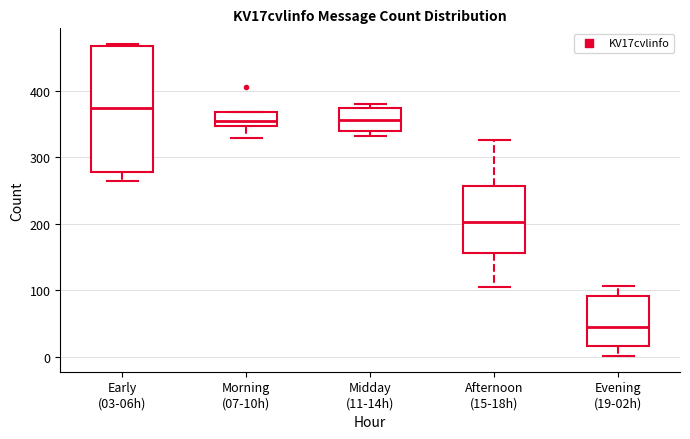

Reading left to right, transcribe this box plot: for each box, give where its median line is, the range the box spans, and where its two whiskers end, as read against the y-axis. The values are not printed on the chart, so give them approximately, as read against the axis.

Early (03-06h): median 370, box 280 to 470, whiskers 260 to 470
Morning (07-10h): median 350 (just above the box's lower edge), box 350 to 370, whiskers 330 to 370
Midday (11-14h): median 360, box 340 to 370, whiskers 330 to 380
Afternoon (15-18h): median 200, box 160 to 260, whiskers 110 to 330
Evening (19-02h): median 40, box 20 to 90, whiskers 0 to 110